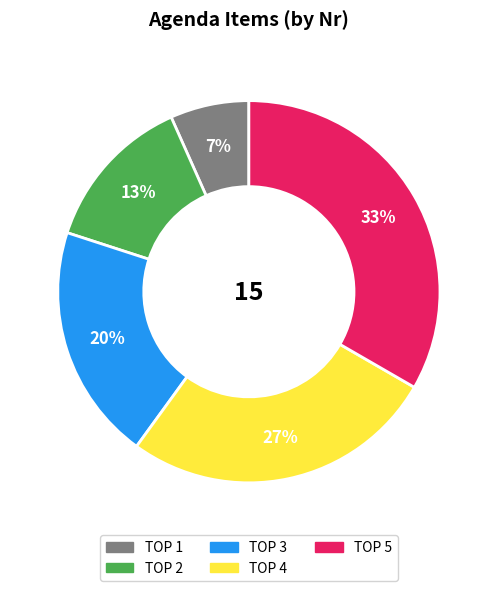

How many slices are in this pie chart?

5